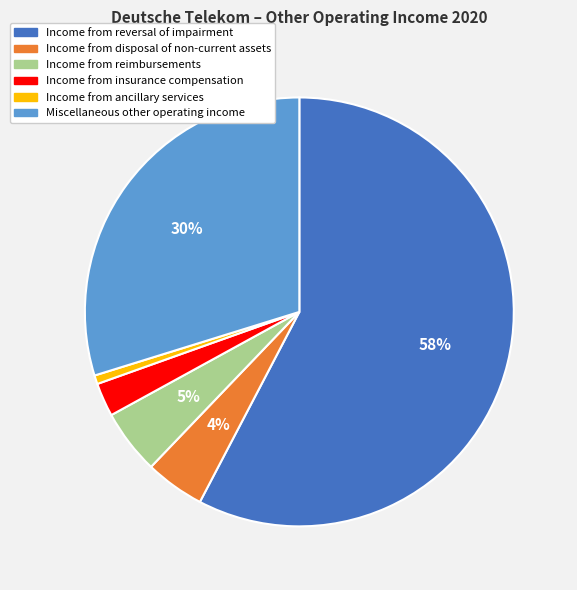

Which category has the smallest portion of the pie?

Income from ancillary services